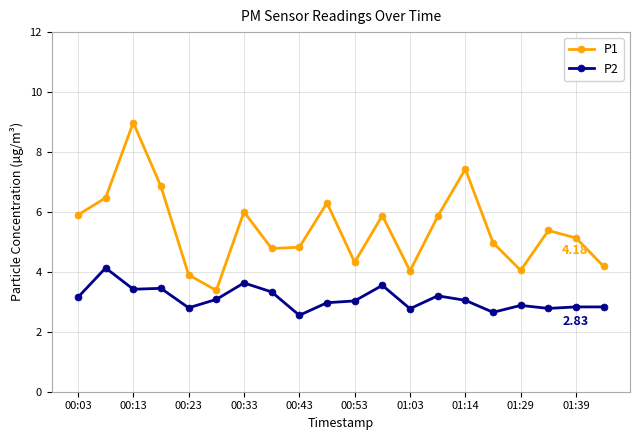

True or false: P2 and P1 intersect in this chart.

False